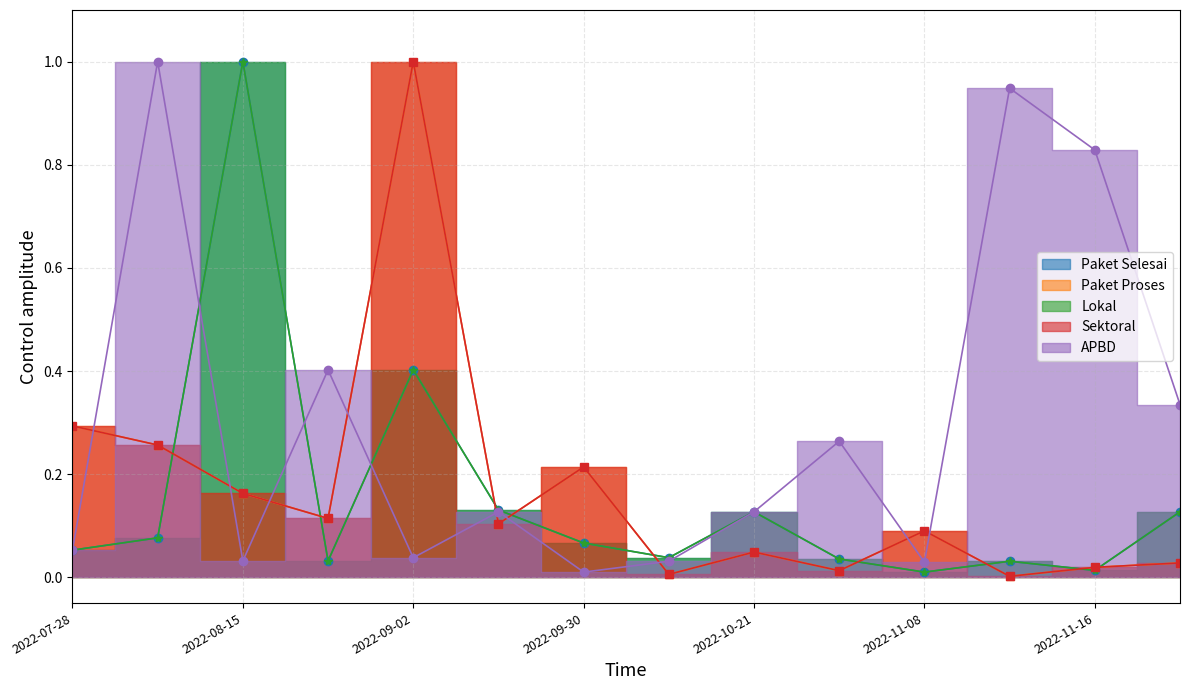

What value does the Lokal series have at 2022-07-28?

0.1